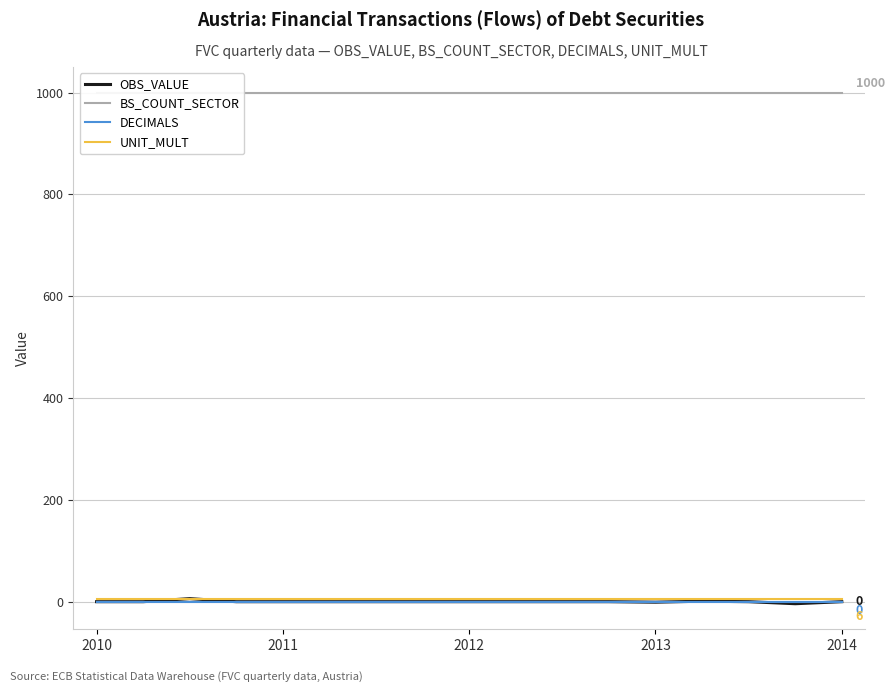

True or false: UNIT_MULT has a value of 6 at 2012.

True